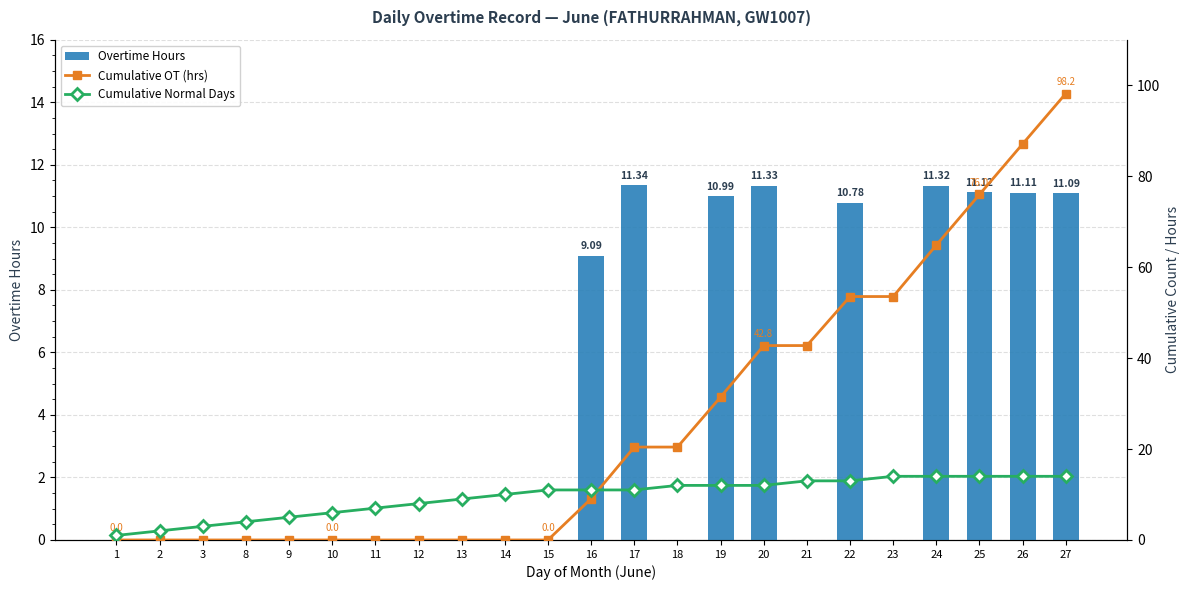

What is the sum of all Overtime Hours values?

98.2